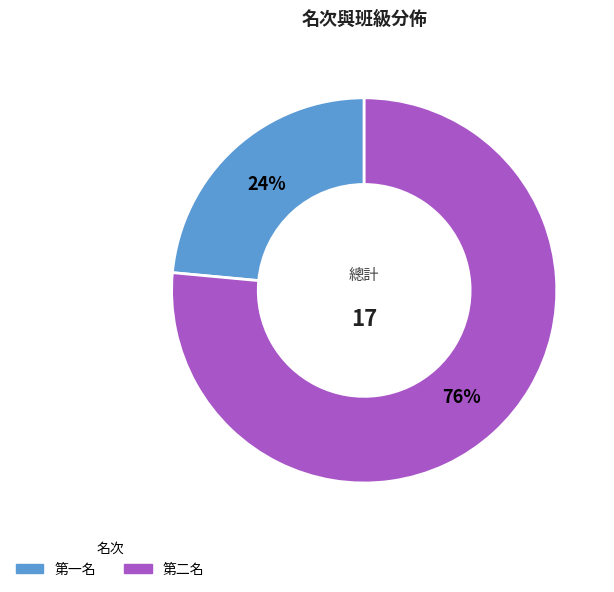

Count the number of slices in the pie.

2